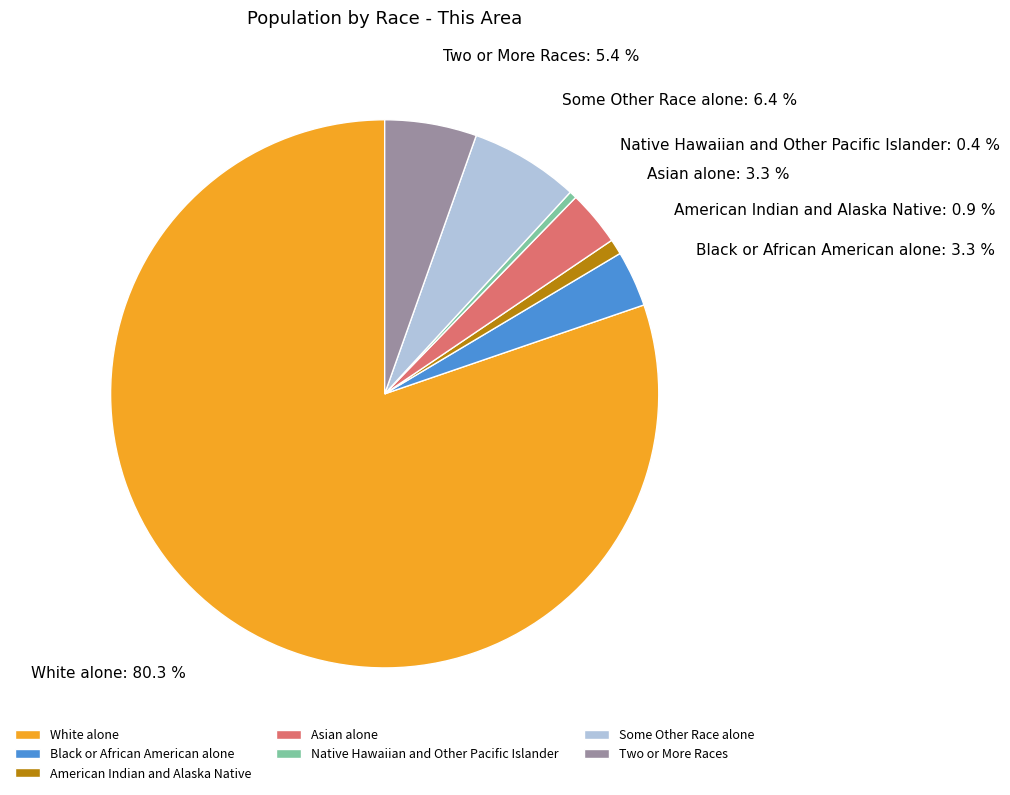

Which category has the biggest portion of the pie?

White alone